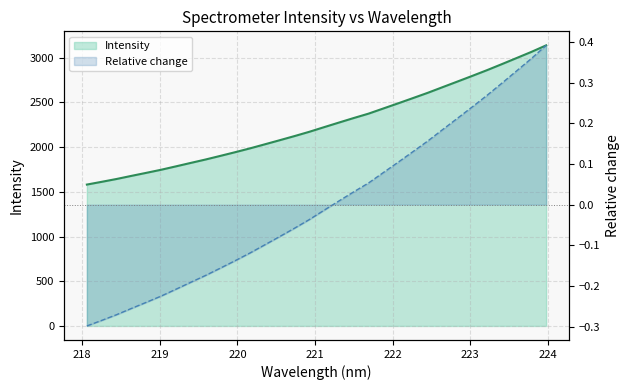

True or false: Intensity and Relative change cross at least once.

False